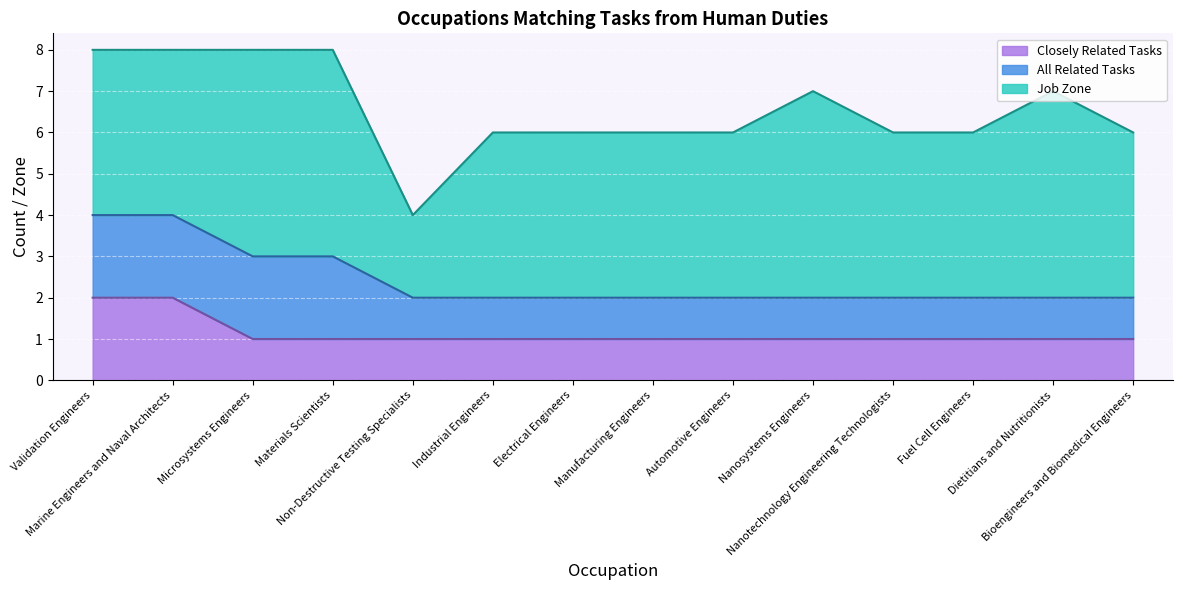

How many All Related Tasks values are between 1 and 2?

14